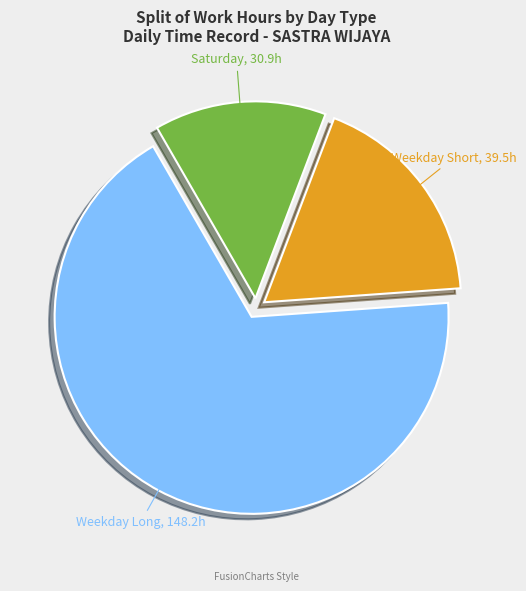

Is there any slice that represents more than half of the pie?

Yes